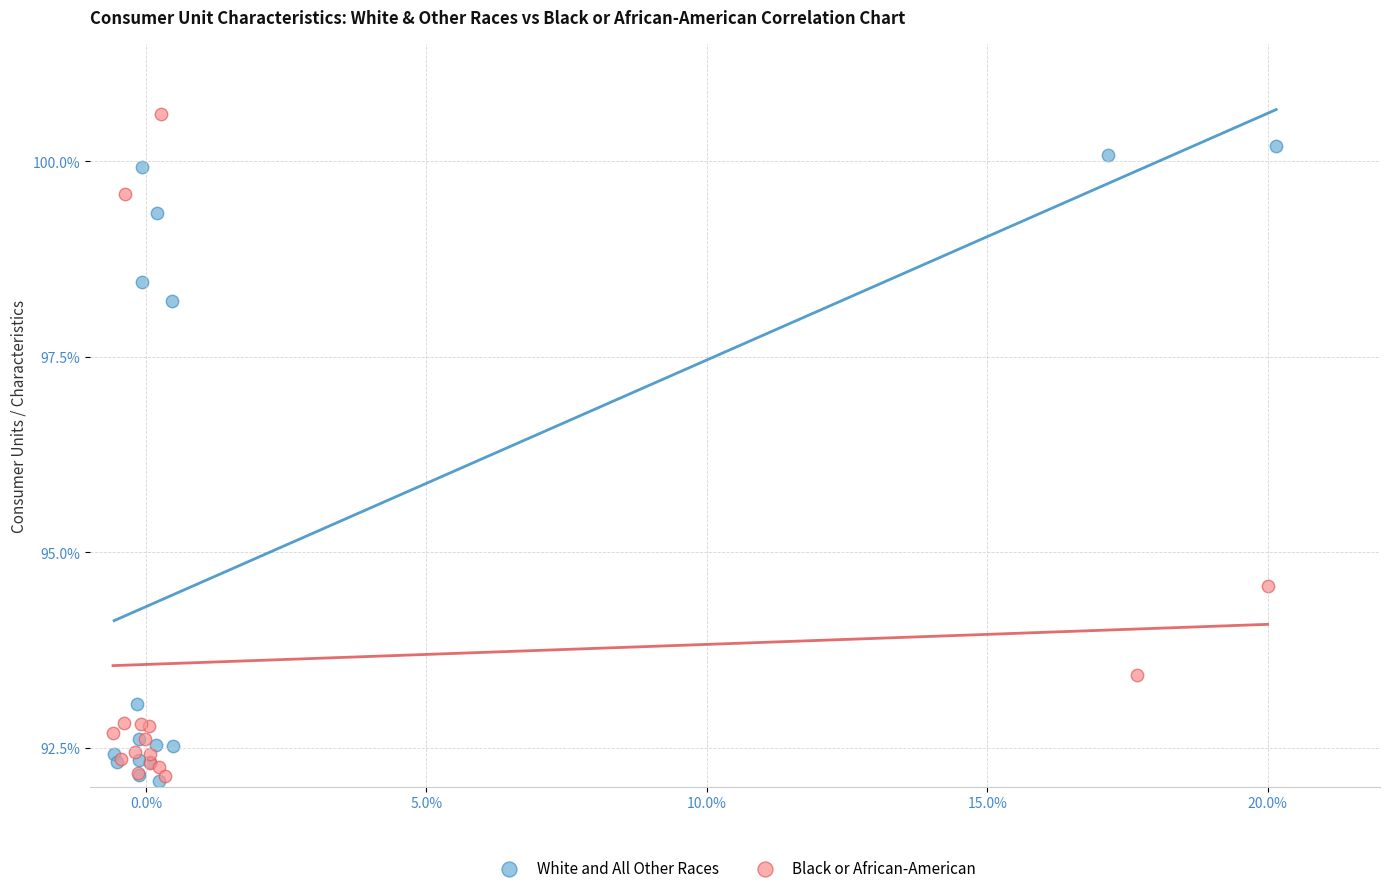

What are all the series names shown in the legend?

White and All Other Races, Black or African-American